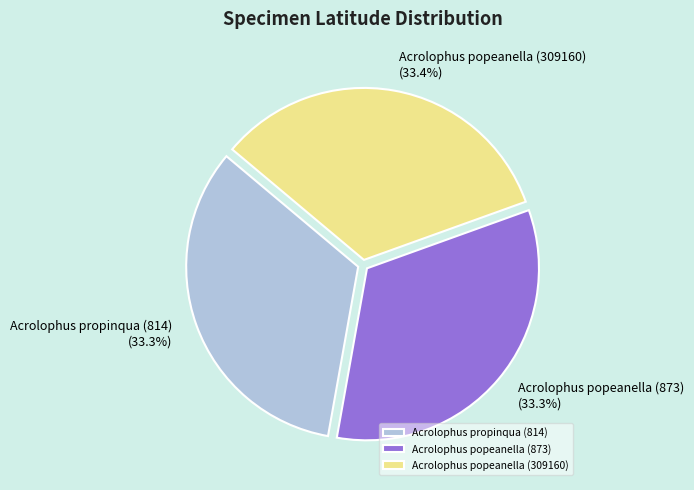

Combined, what portion of the pie is Acrolophus propinqua (814) and Acrolophus popeanella (309160)?

66.7%